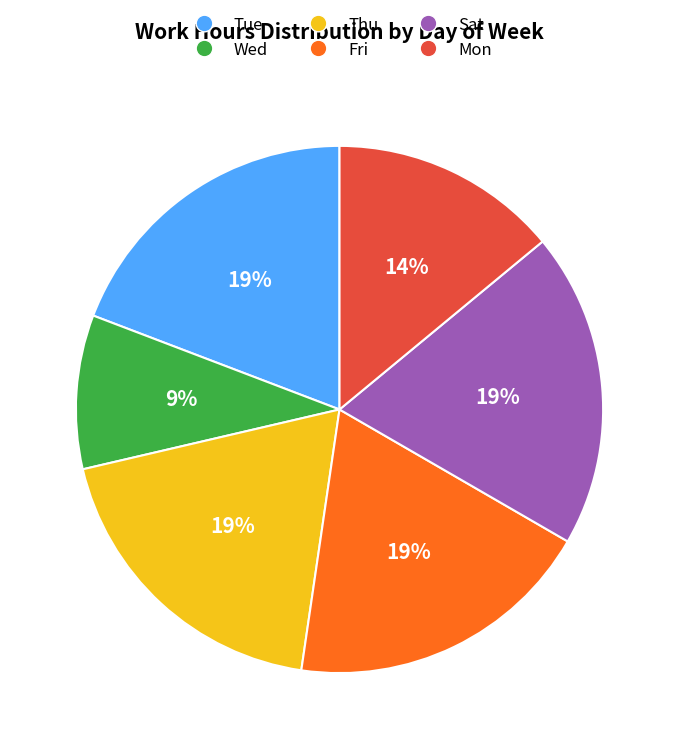

To the nearest percent, what is the average slice percentage?

17%